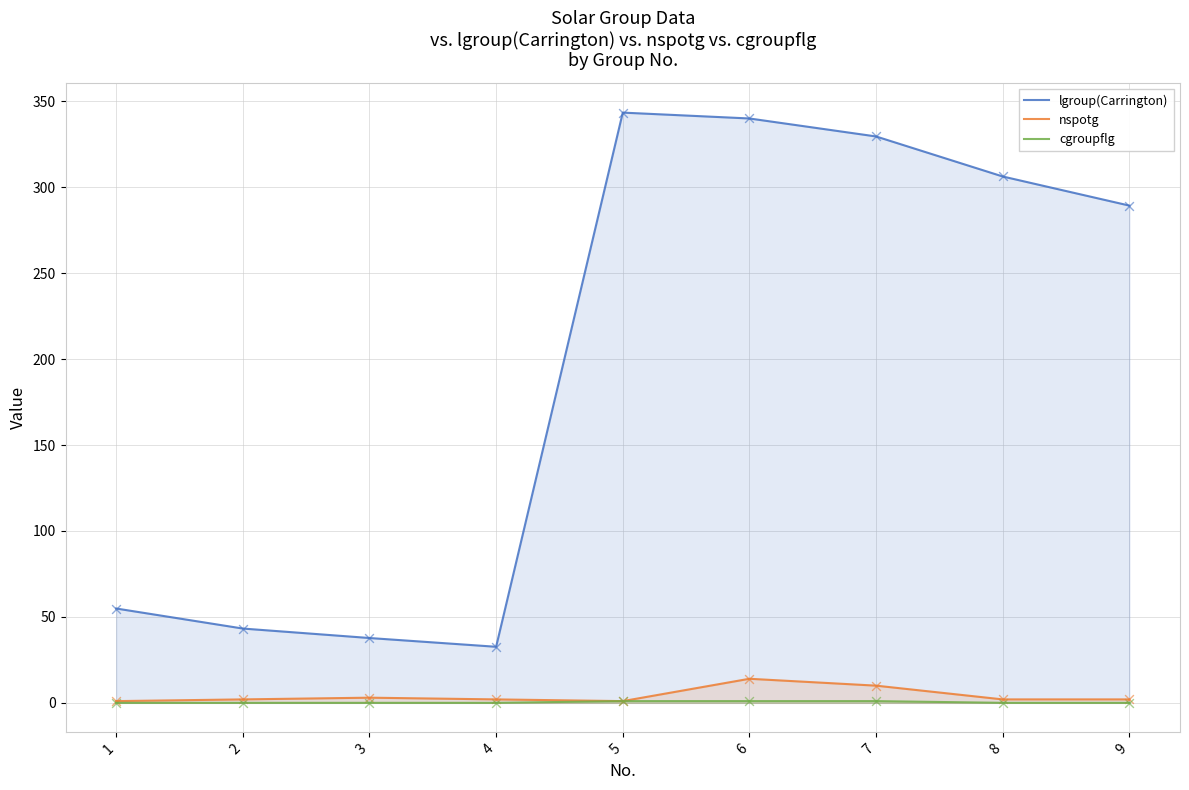

Which series has the widest spread of Y values?

lgroup(Carrington)